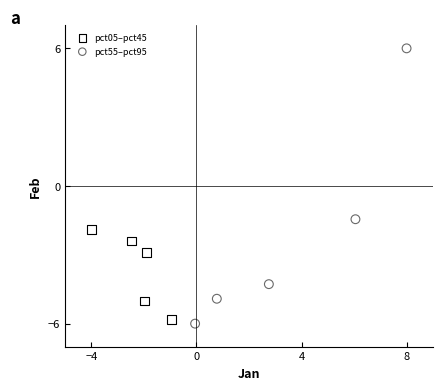

What are all the series names shown in the legend?

pct05–pct45, pct55–pct95